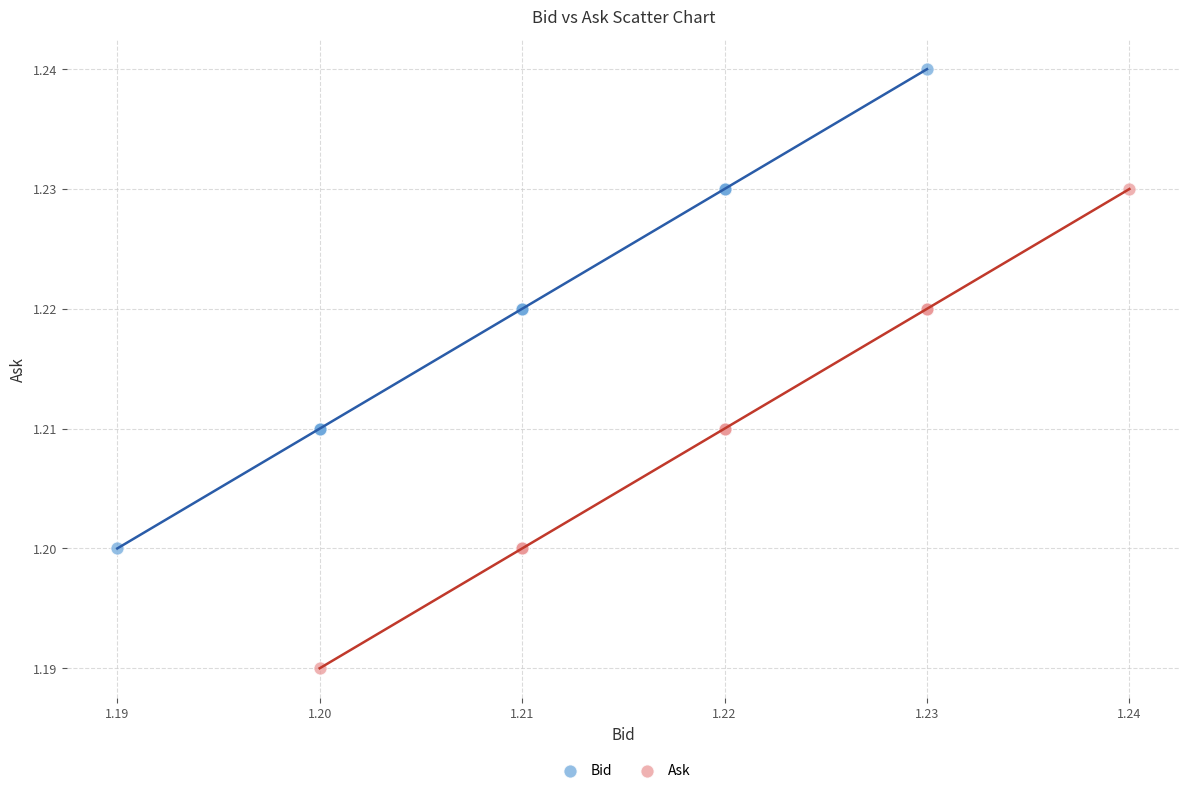

Which series contains the highest Y value?

Bid